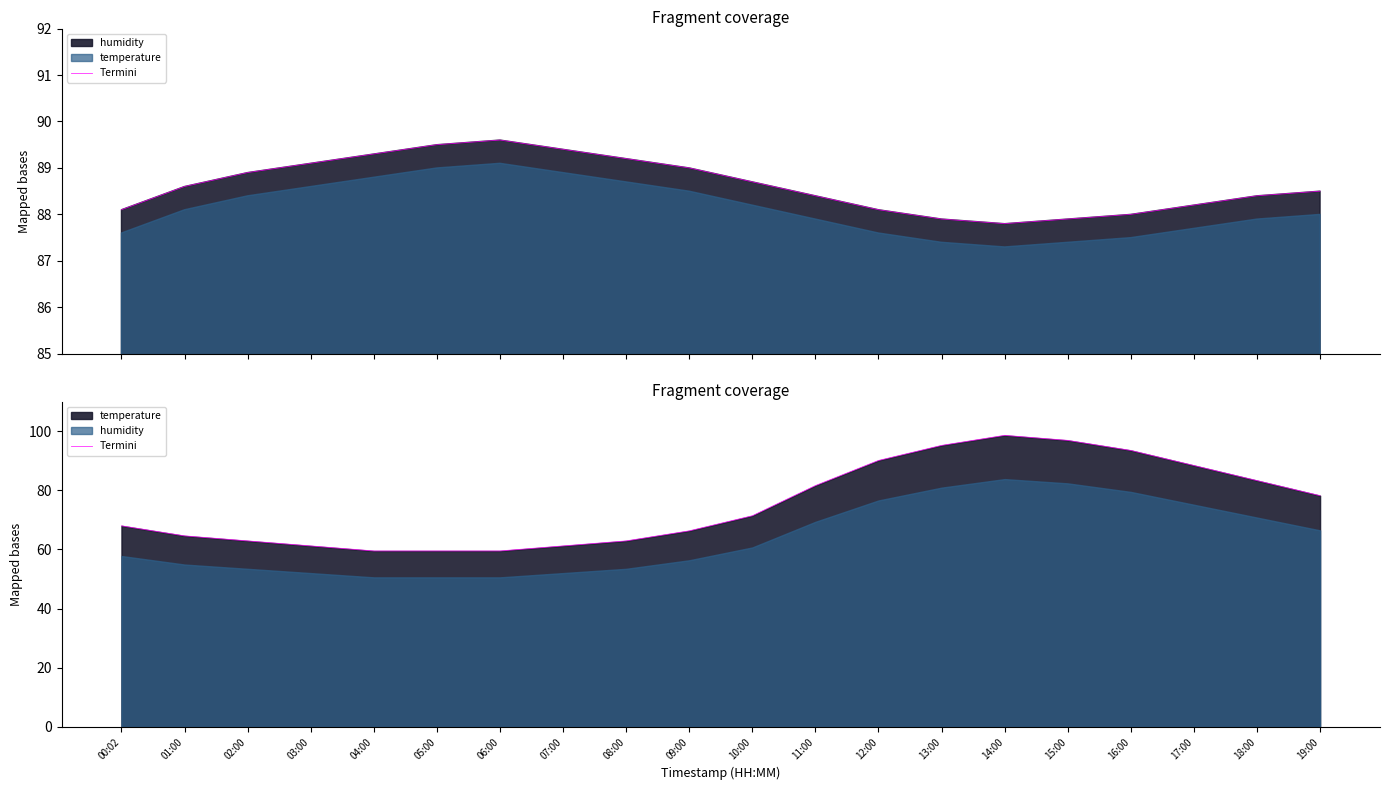

What is the smallest value displayed?

59.5